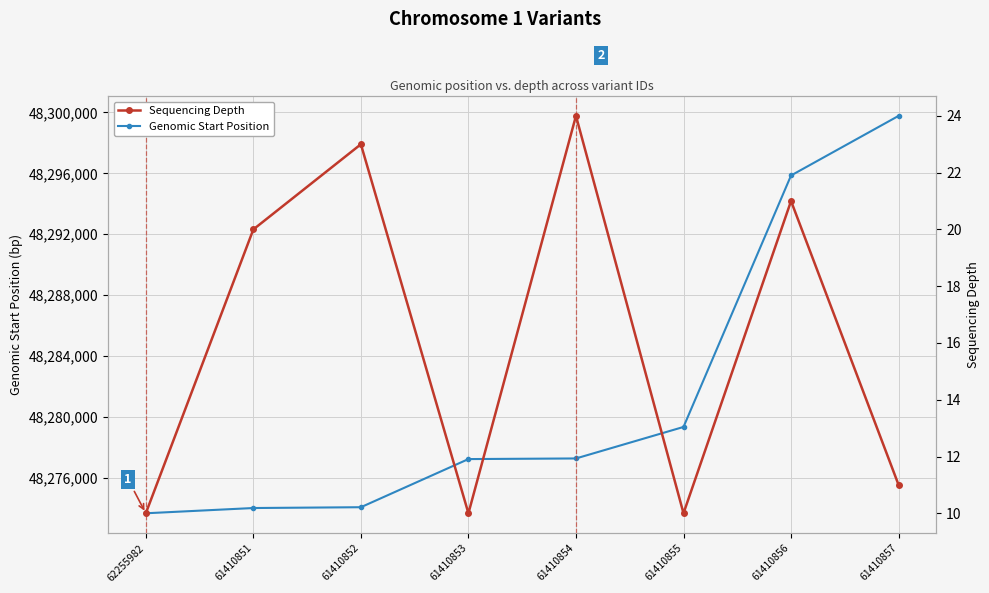

Rank the series by their average value, from highest to lowest.

Genomic Start Position, Sequencing Depth